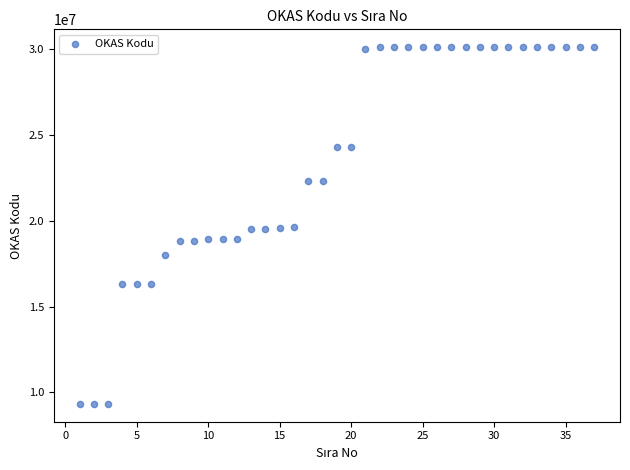

What is the range of Y values (max minus min)?

20802200